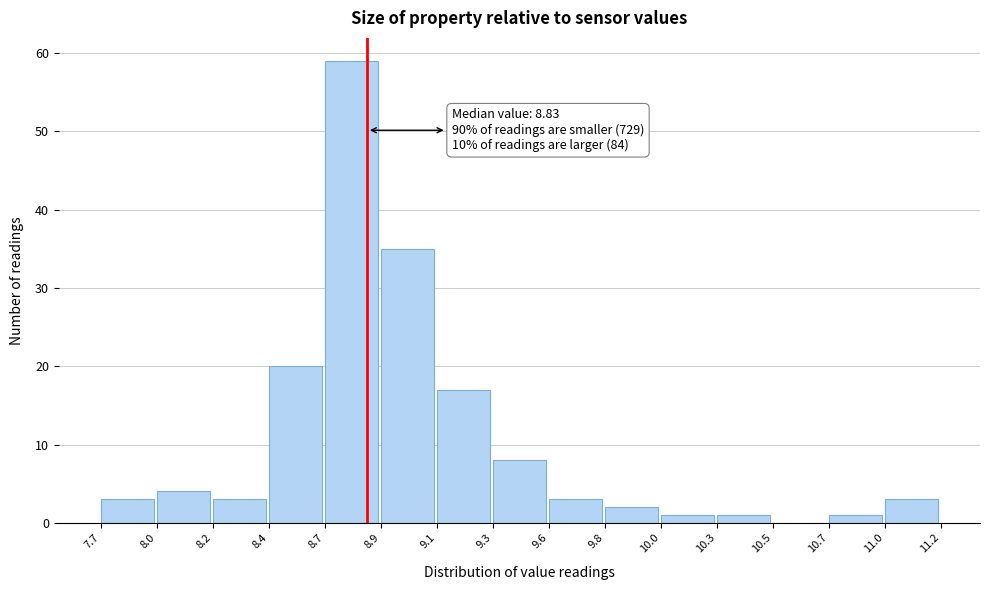

Reading left to right, list all the values displayed in this chart.

7.7=3	8.0=4	8.2=3	8.4=20	8.7=59	8.9=35	9.1=17	9.3=8	9.6=3	9.8=2	10.0=1	10.3=1	10.5=0	10.7=1	11.0=3